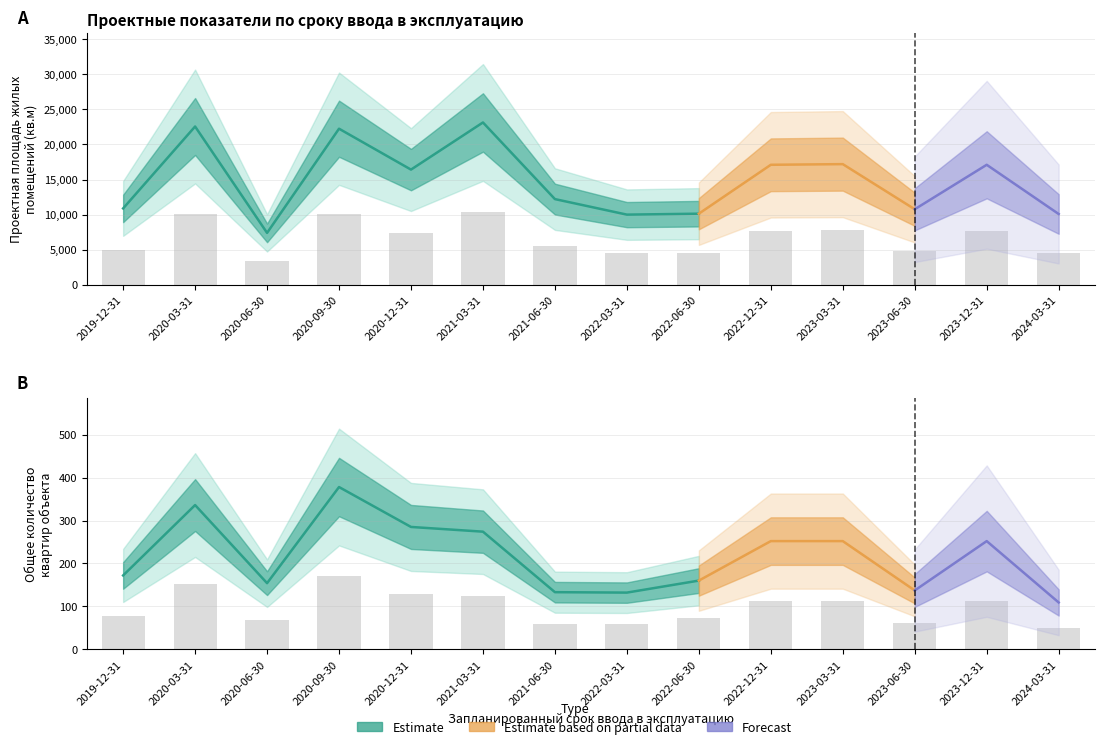

Reading left to right, transcribe all the data shown in this chart.

Проектная площадь жилых помещений: 2019-12-31=4895.1	2020-03-31=10152.0	2020-06-30=3324.2	2020-09-30=10010.7	2020-12-31=7385.9	2021-03-31=10411.2	2021-06-30=5492.7	2022-03-31=4495.9	2022-06-30=4556.7	2022-12-31=7695.0	2023-03-31=7736.9	2023-06-30=4840.2	2023-12-31=7695.0	2024-03-31=4536.4
Общее количество квартир объекта: 2019-12-31=77.4	2020-03-31=151.2	2020-06-30=69.3	2020-09-30=170.1	2020-12-31=128.2	2021-03-31=123.3	2021-06-30=59.9	2022-03-31=59.4	2022-06-30=72.0	2022-12-31=113.4	2023-03-31=113.4	2023-06-30=61.6	2023-12-31=113.4	2024-03-31=49.1